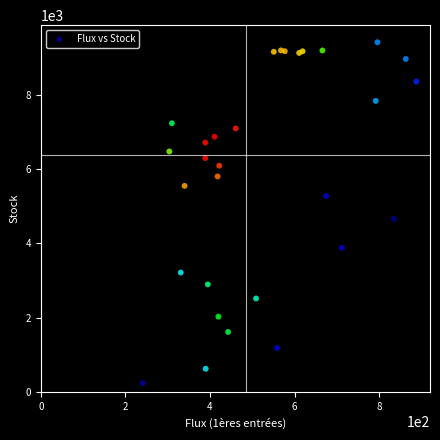

What Y value in the scatter plot is closest to 4825?

4661